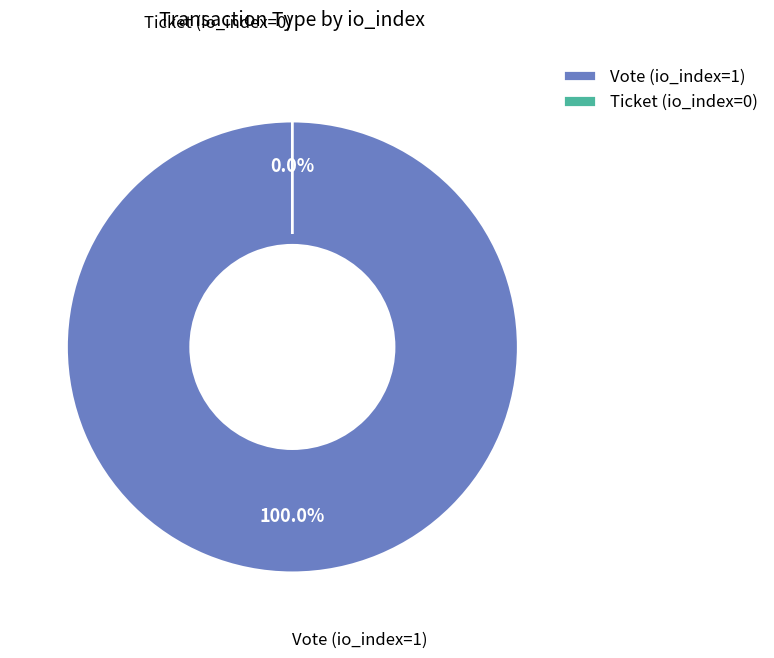

What percentage is NOT represented by Ticket (io_index=0)?

100.0%